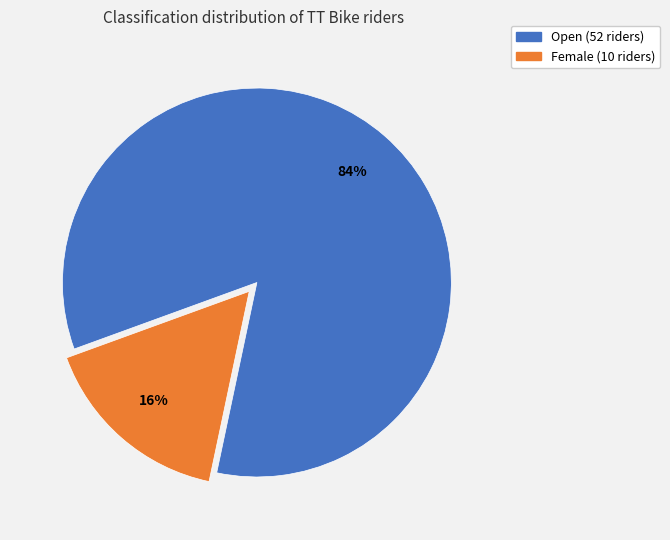

How many slices are in this pie chart?

2